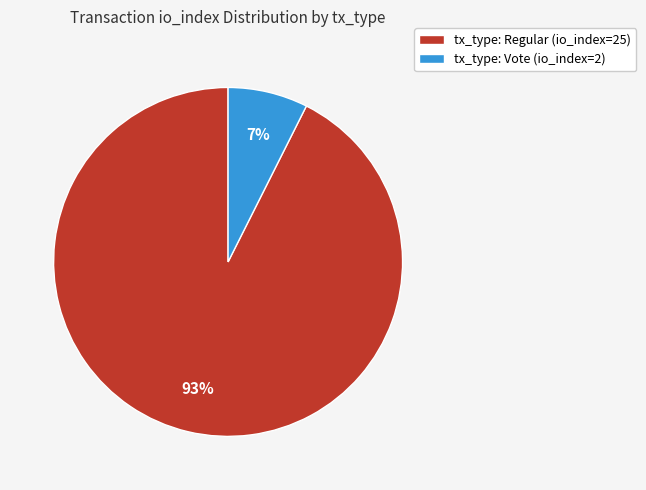

Which has a higher value, tx_type: Vote (io_index=2) or tx_type: Regular (io_index=25)?

tx_type: Regular (io_index=25)